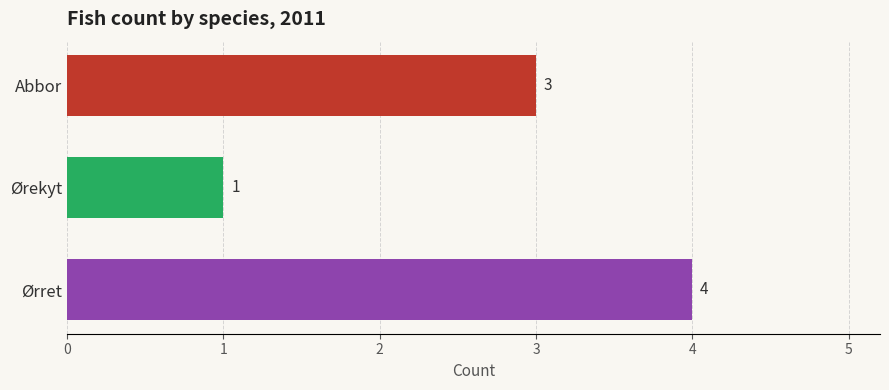

True or false: the data shows 5 at Abbor.

False